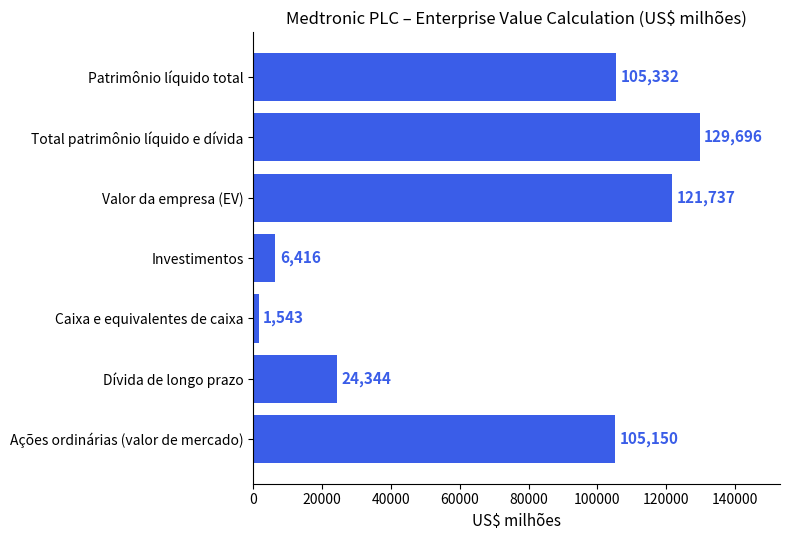

What is the change in value from Ações ordinárias (valor de mercado) to Caixa e equivalentes de caixa?

-103607